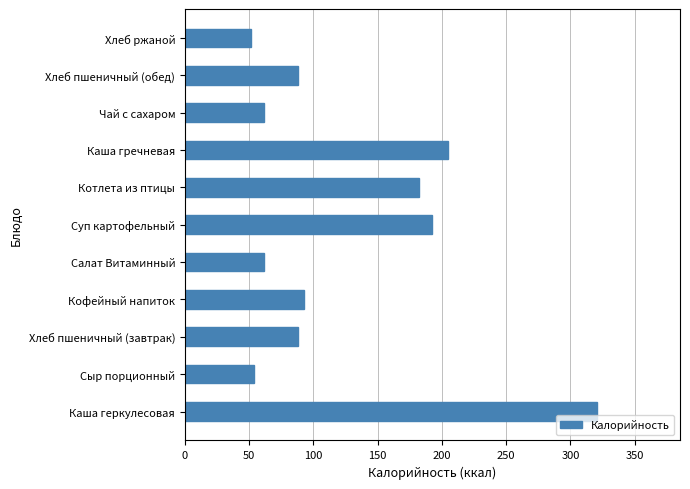

The value at Суп картофельный is 86.0. True or false?

False